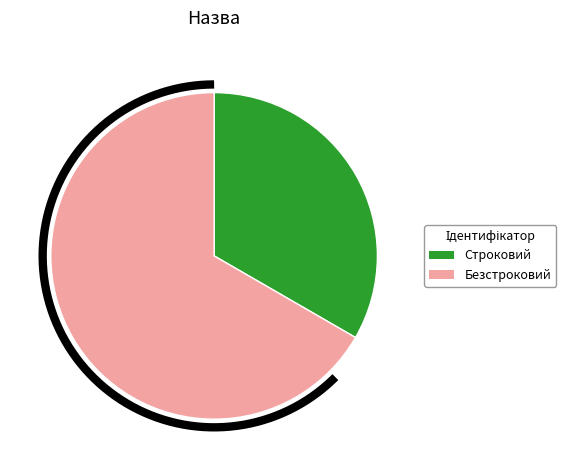

Which category accounts for the majority?

Безстроковий